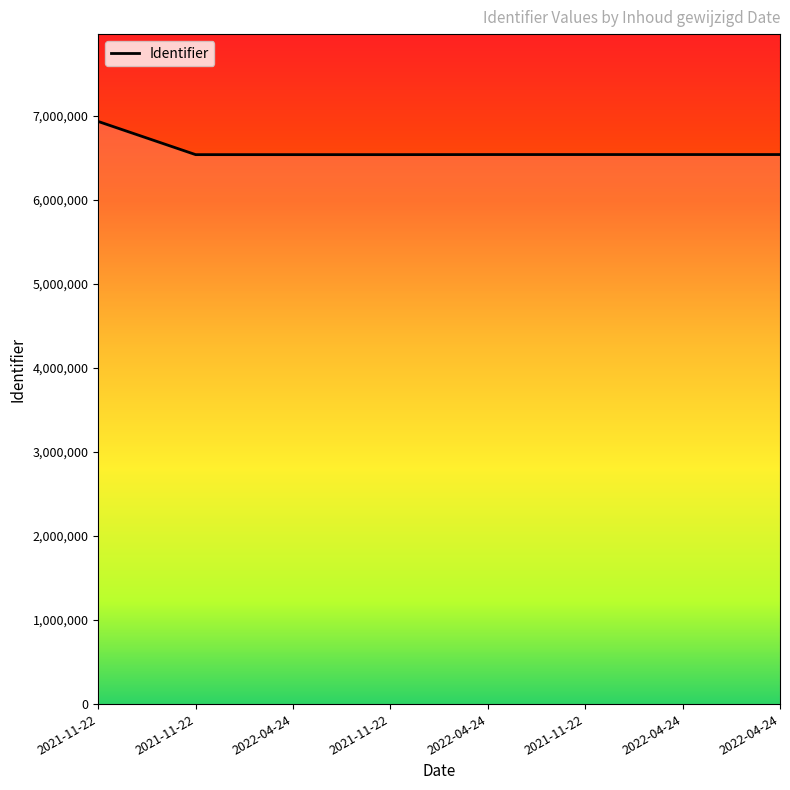

Is this an area chart (filled region under the line)?

Yes